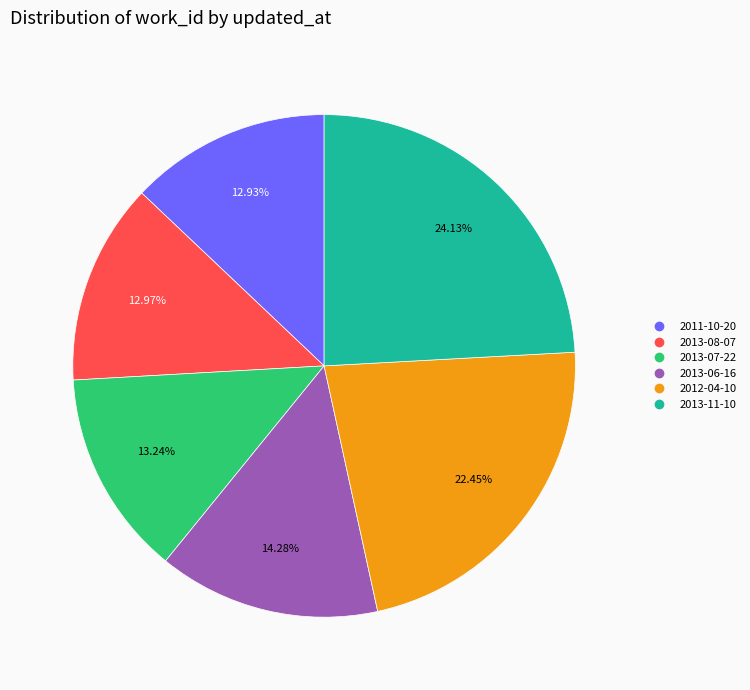

How many segments does this pie chart have?

6